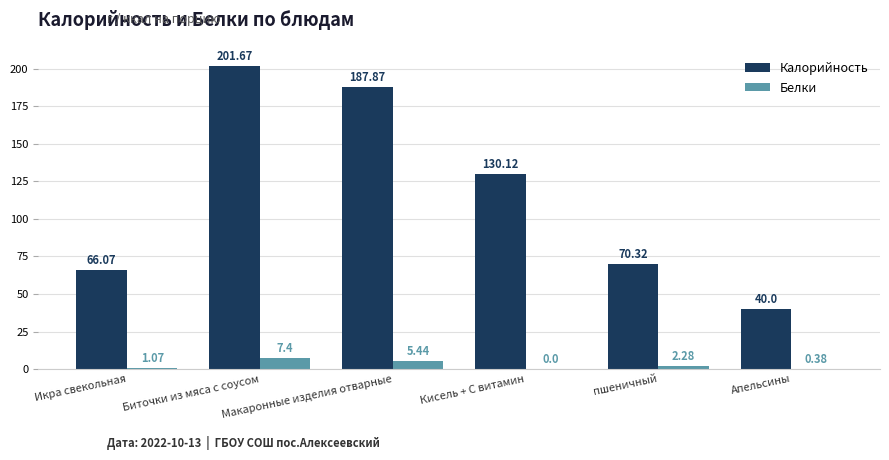

What is the sum of all Белки values?

16.6